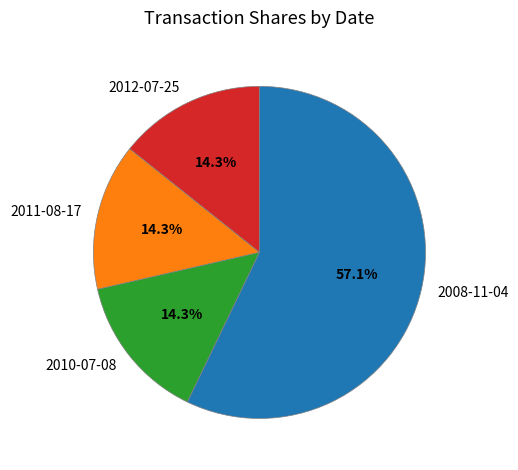

What is the total percentage of 2008-11-04 and 2012-07-25?

71.4%